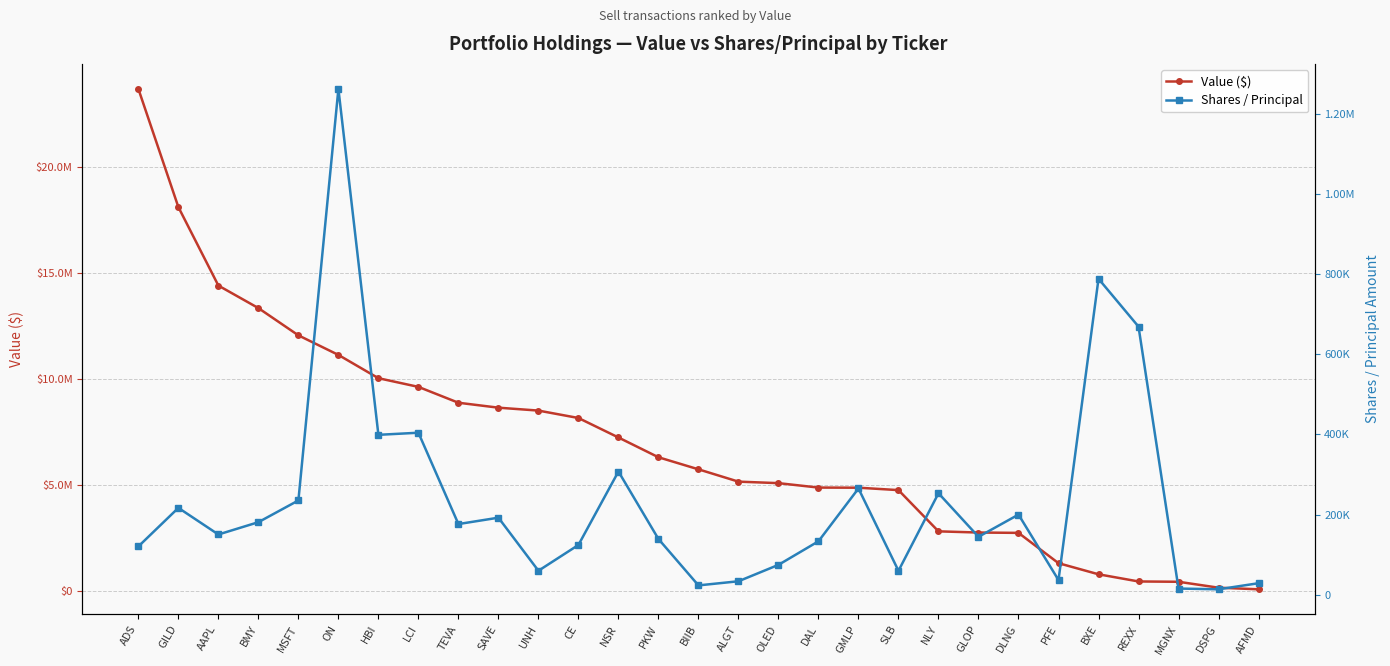

What is the label of the 17th point from the left?

OLED